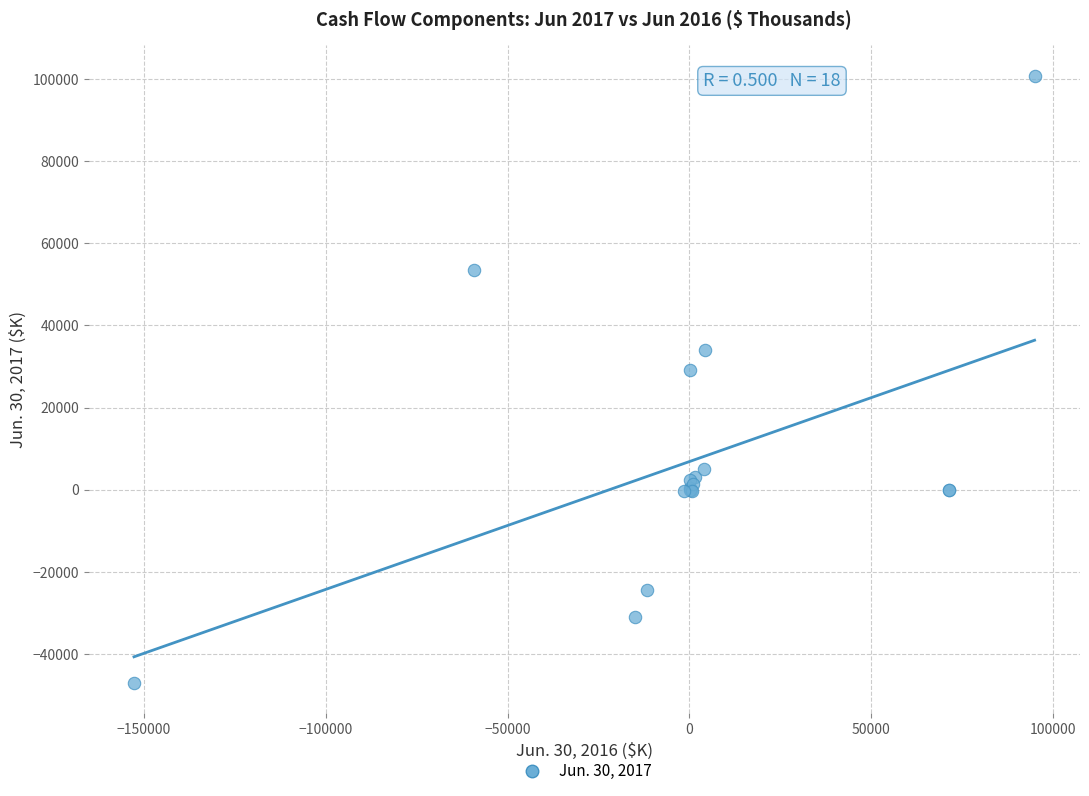

What Y value in the scatter plot is closest to 26864?

29045